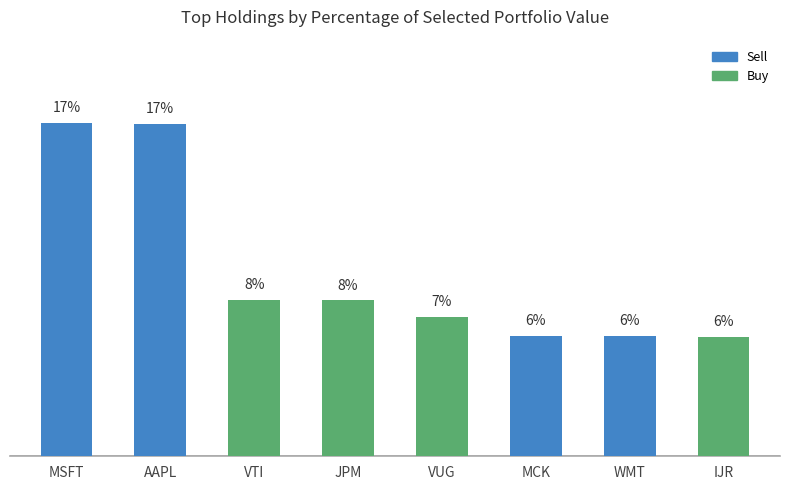

Rank the categories by value from lowest to highest.

IJR, WMT, MCK, VUG, JPM, VTI, AAPL, MSFT